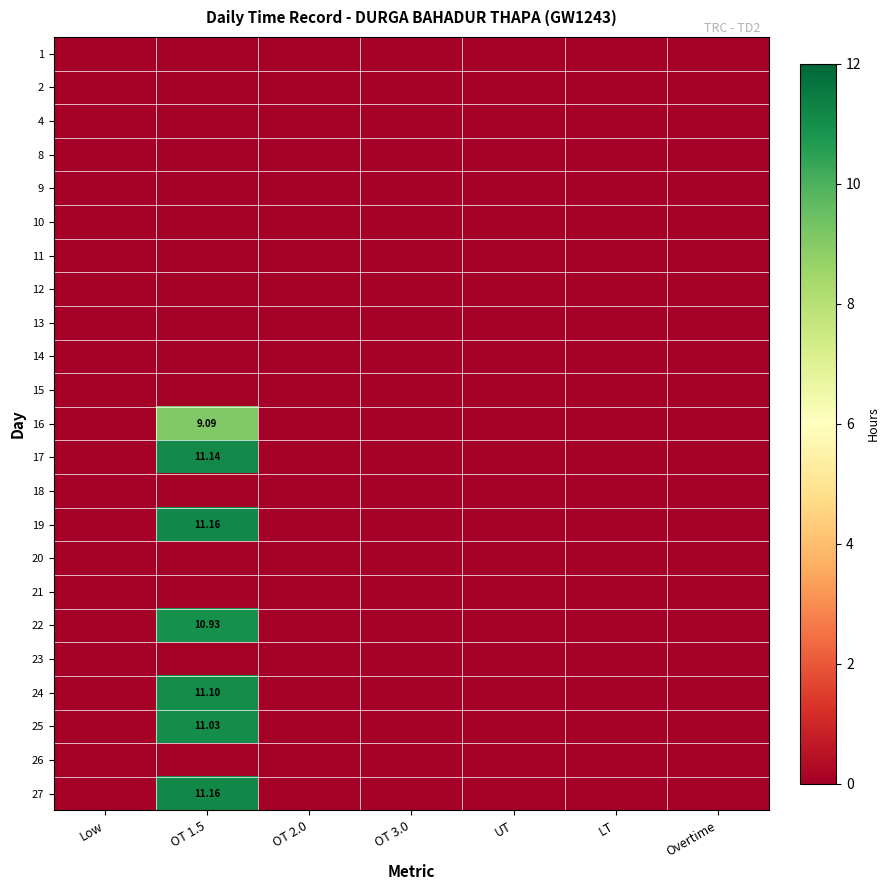

How many categories are shown in the chart?

7